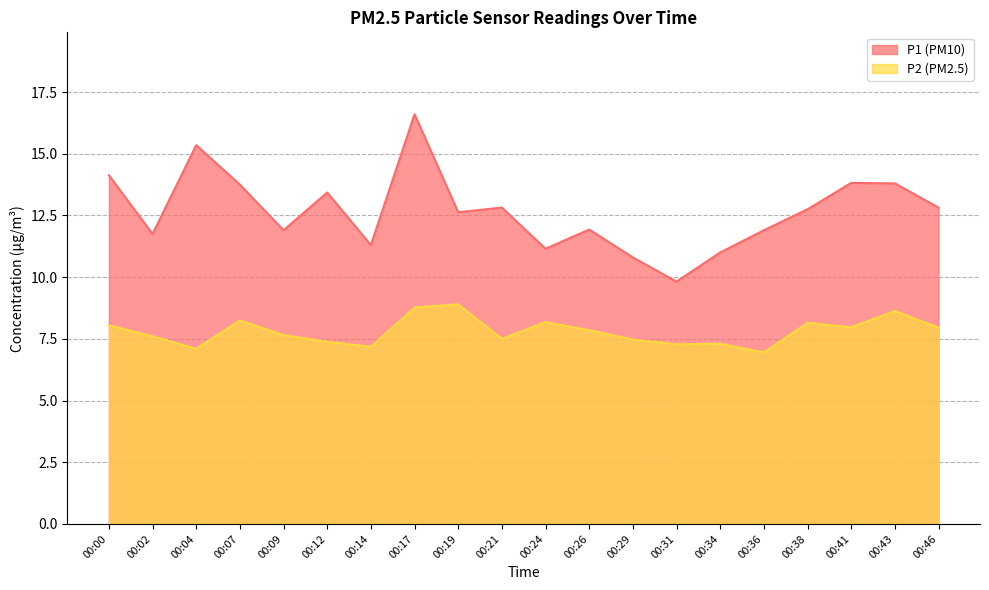

True or false: P1 and P2 cross at least once.

False